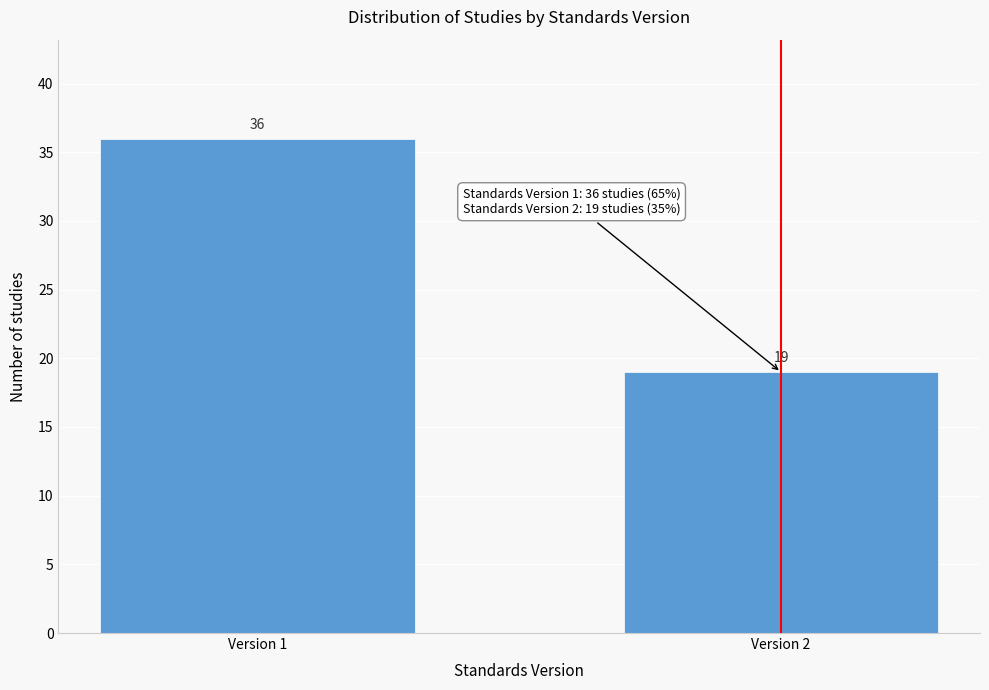

Reading left to right, what are all the values shown in this chart?

Version 1=36	Version 2=19